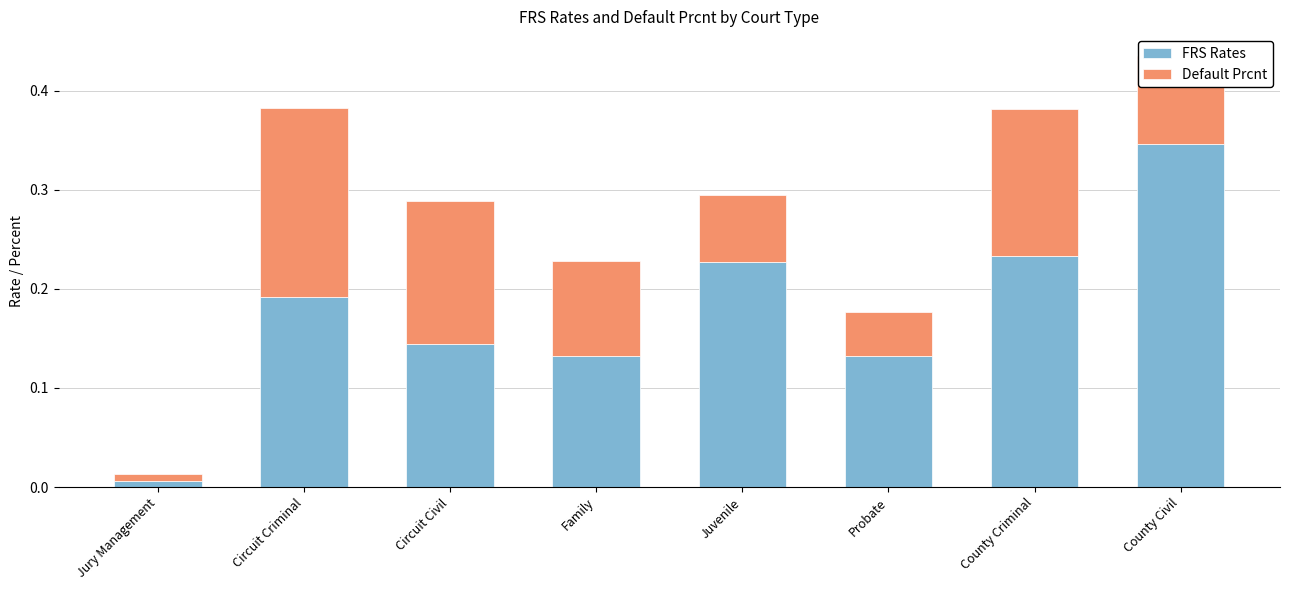

What is the total value across all series at County Civil?

0.4